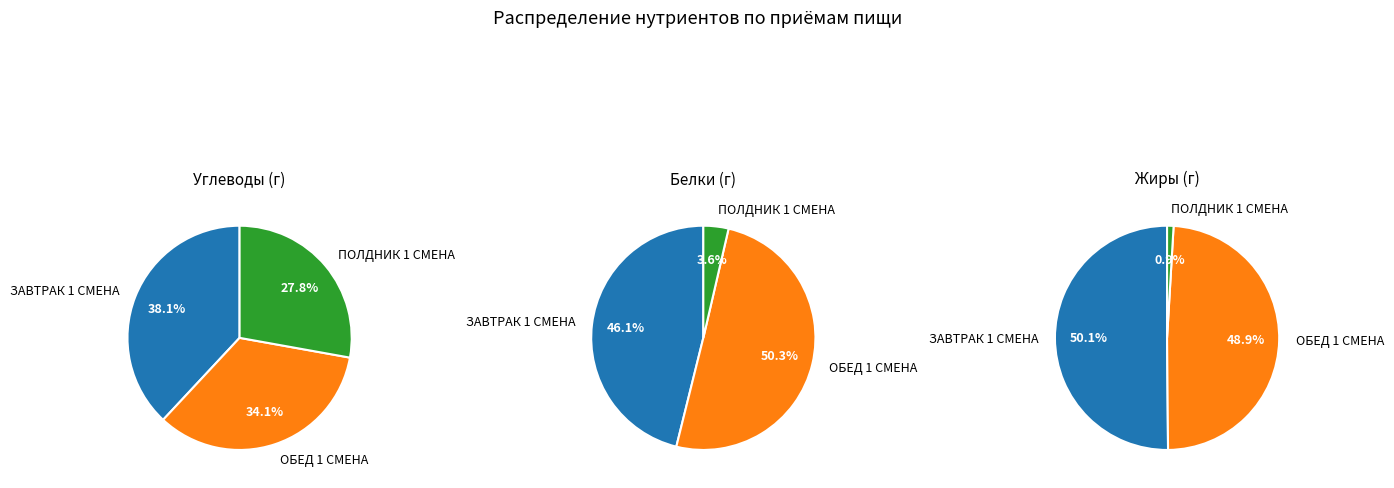

To the nearest percent, what is the average slice percentage?

33%